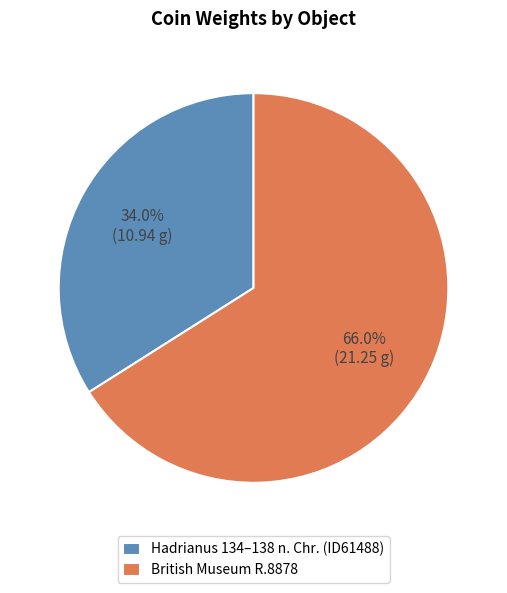

Which has a higher value, British Museum R.8878 or Hadrianus 134–138 n. Chr. (ID61488)?

British Museum R.8878